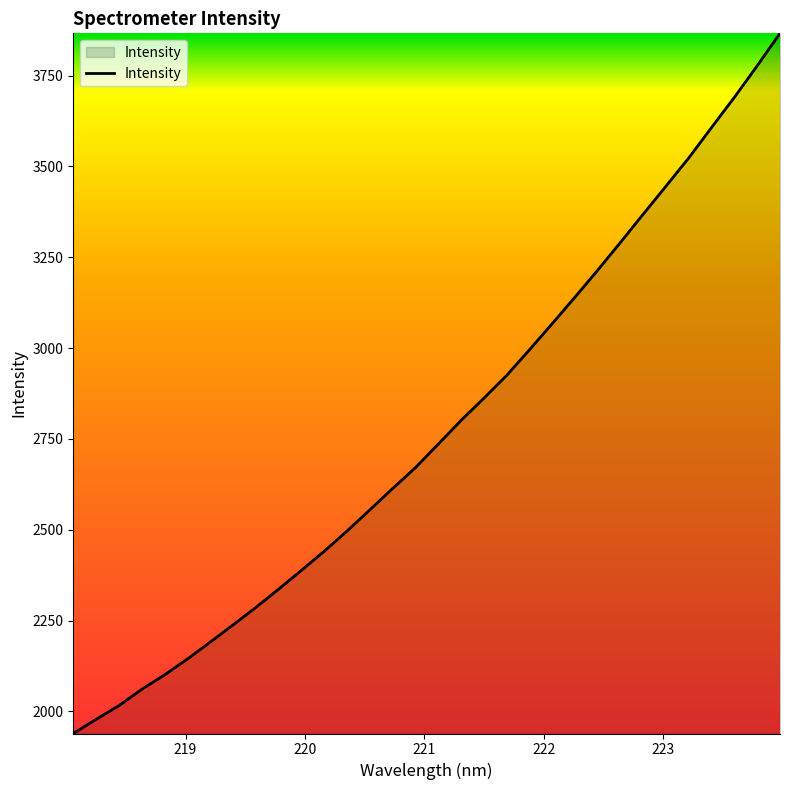

What is the greatest value displayed?

3866.4